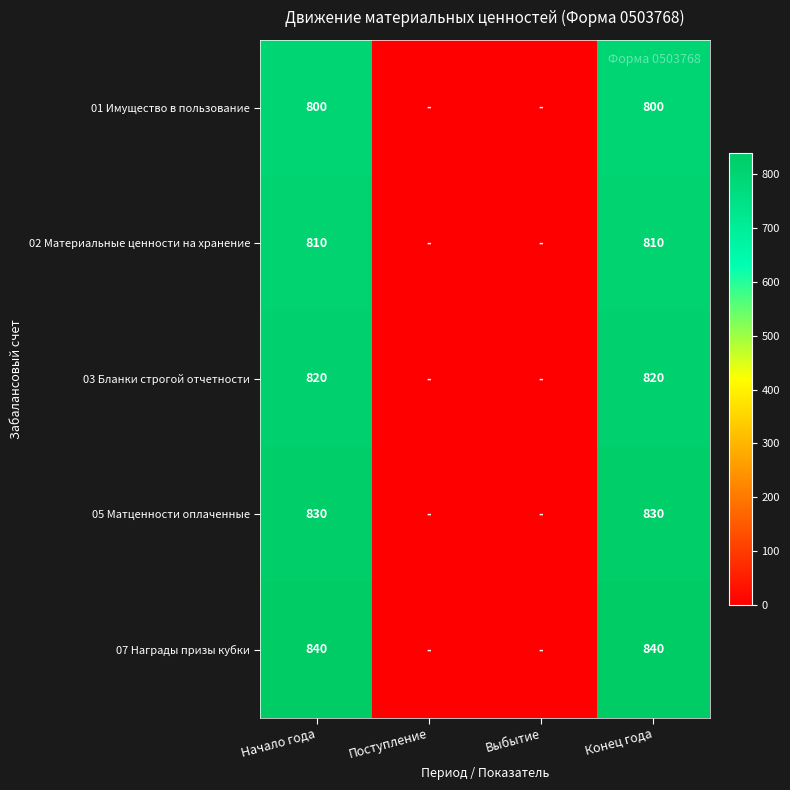

The 05 Матценности оплаченные series shows 1237 at Конец года. True or false?

False